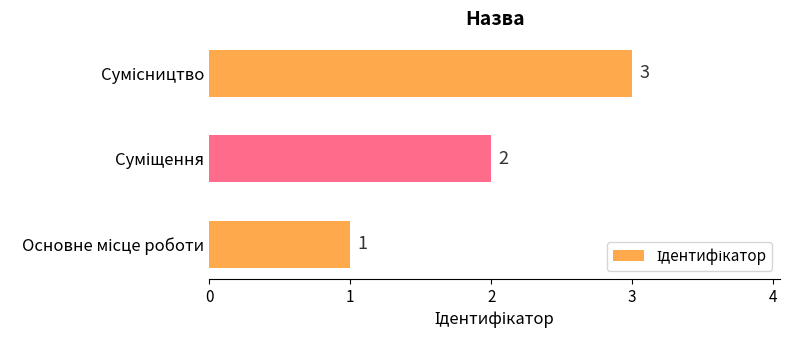

What is the sum of all values?

6